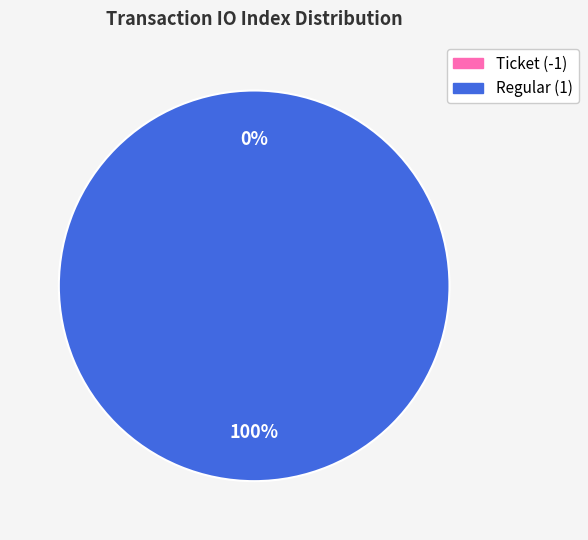

Rank the categories by value from highest to lowest.

Regular (1), Ticket (-1)